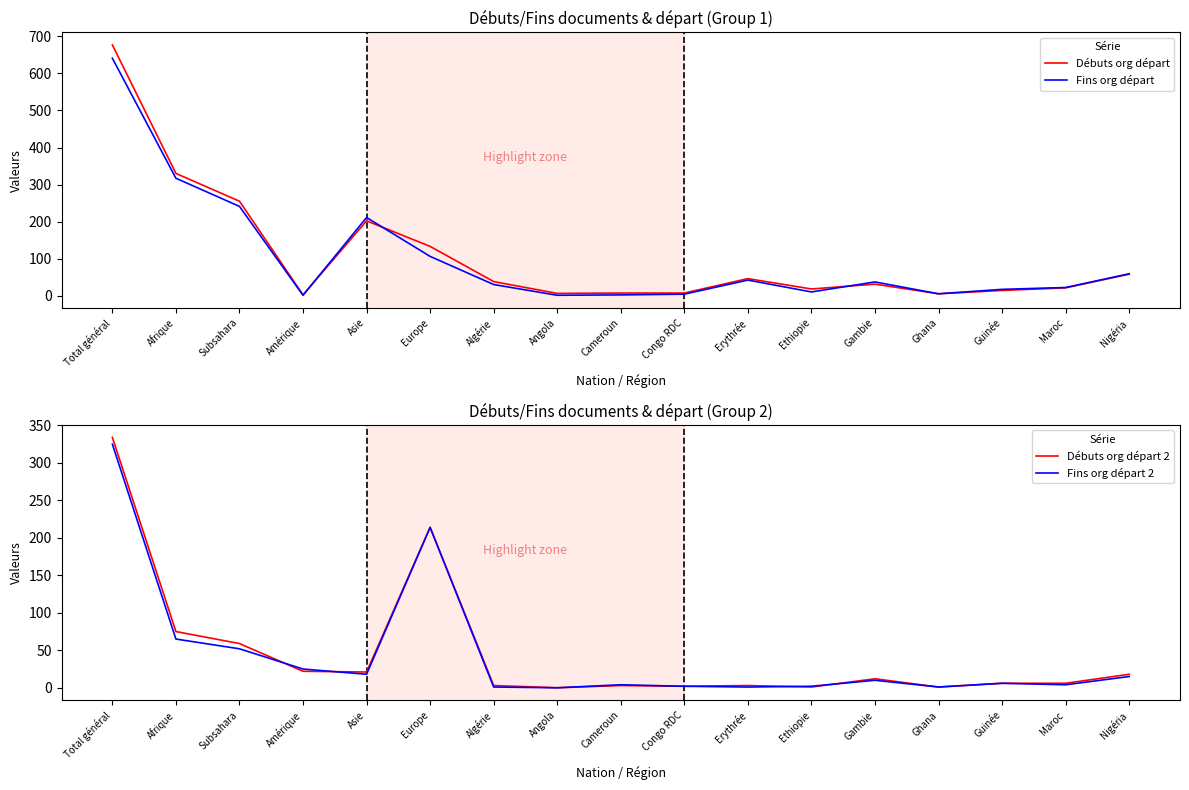

Is this an area chart (filled region under the line)?

No